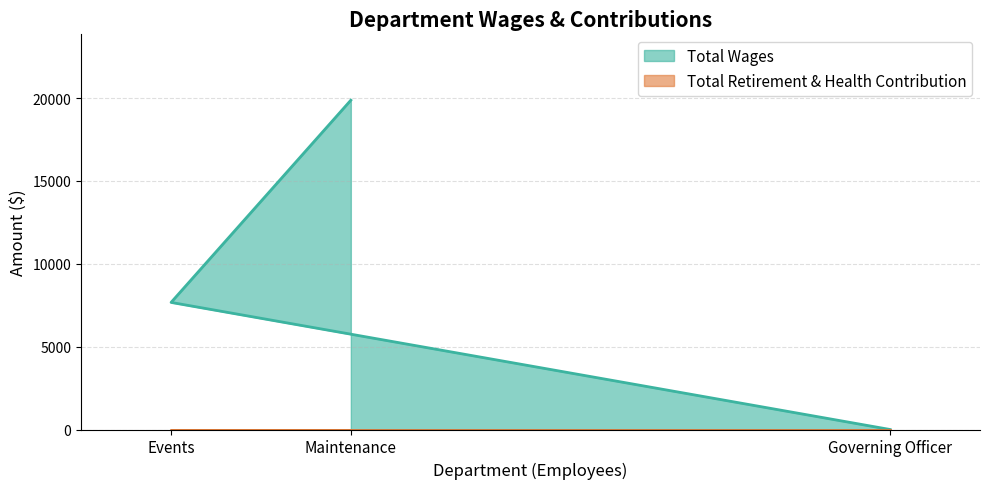

Between Events and Maintenance, which is larger?

Maintenance